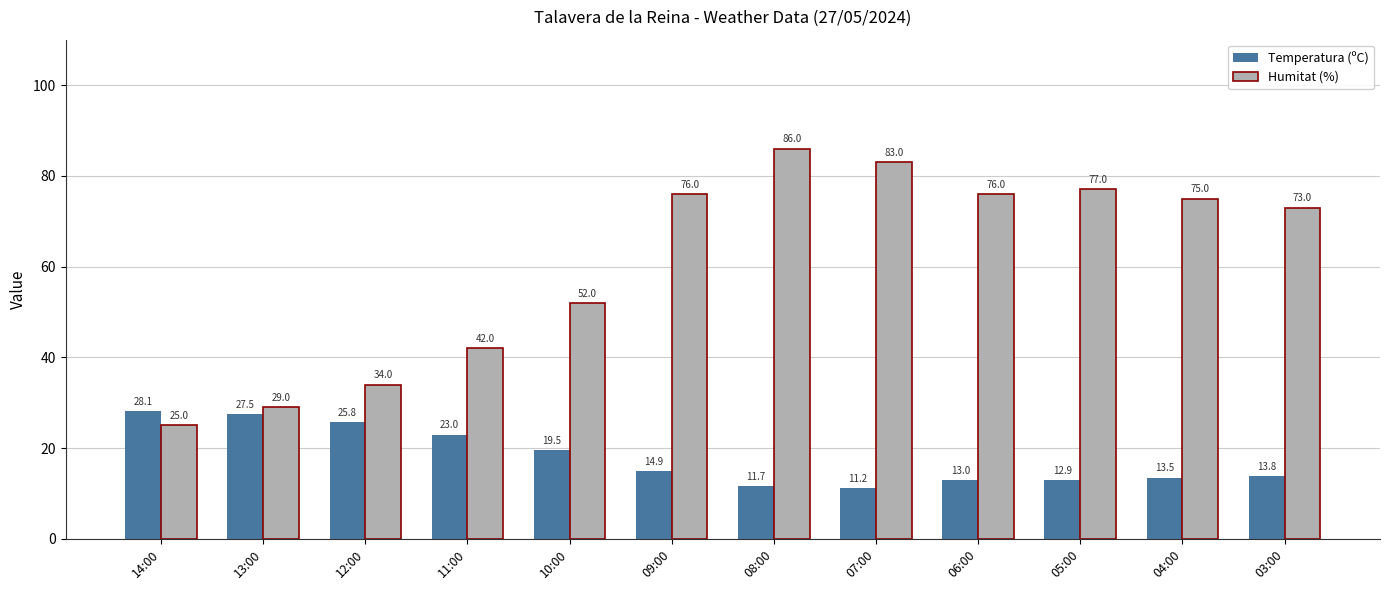

Where does the Temperatura (ºC) series first go above 14?

14:00